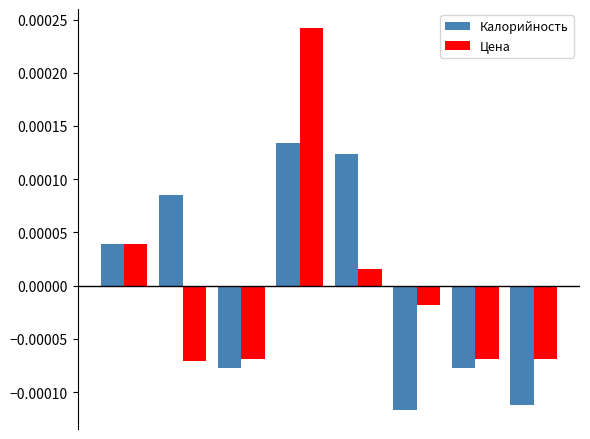

What are all the series names shown in the legend?

Калорийность, Цена